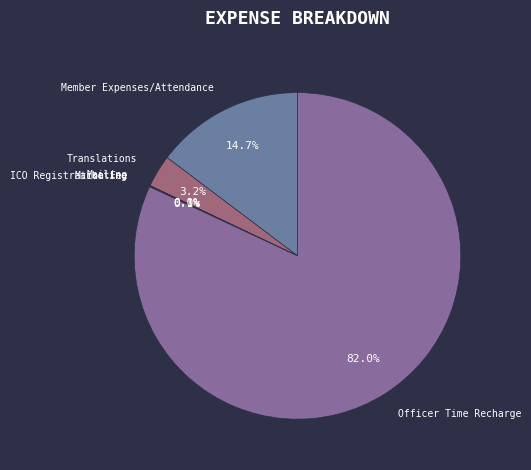

Is the sum of Member Expenses/Attendance and Translations greater than half?

No